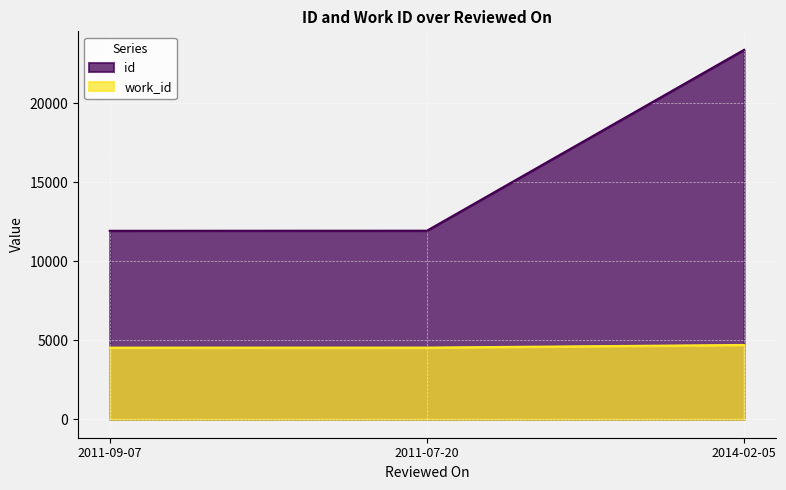

Between 2011-09-07 and 2011-07-20, which series saw the biggest shift?

id